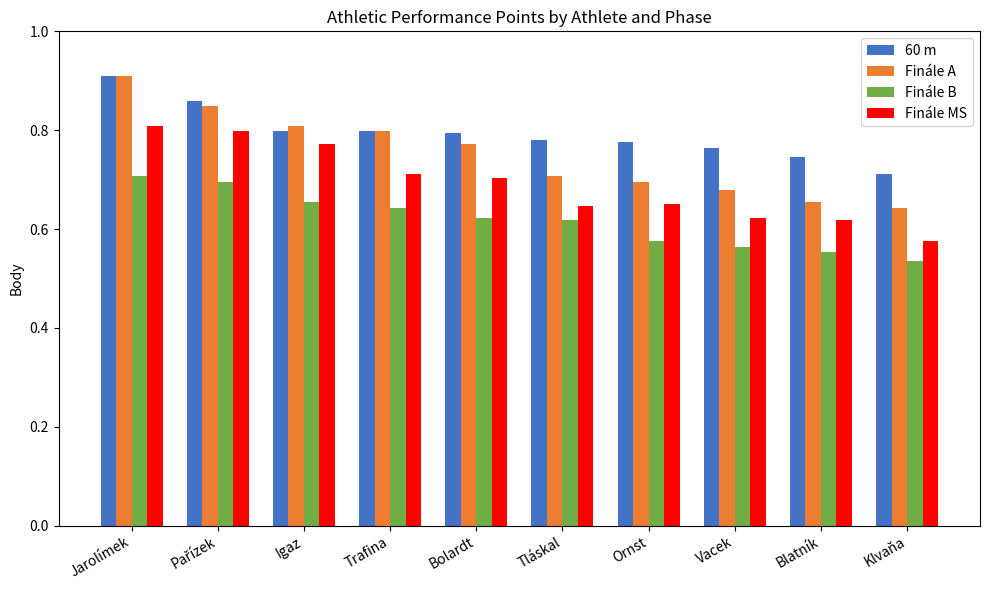

What is the difference between the Finále A values at Klvaňa and Igaz?

183